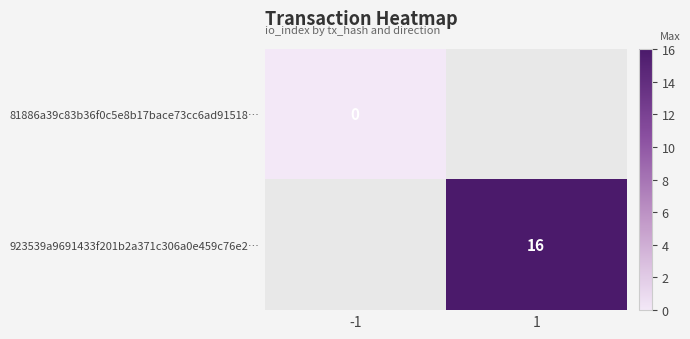

At how many categories does at least one series exceed 14?

1